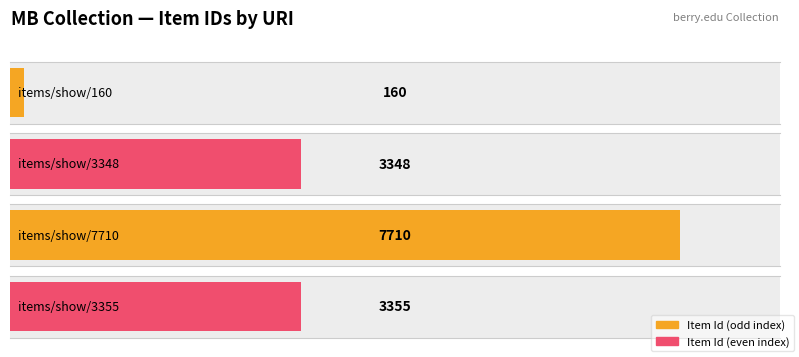

Is it true that the value at items/show/3348 is 3348?

True